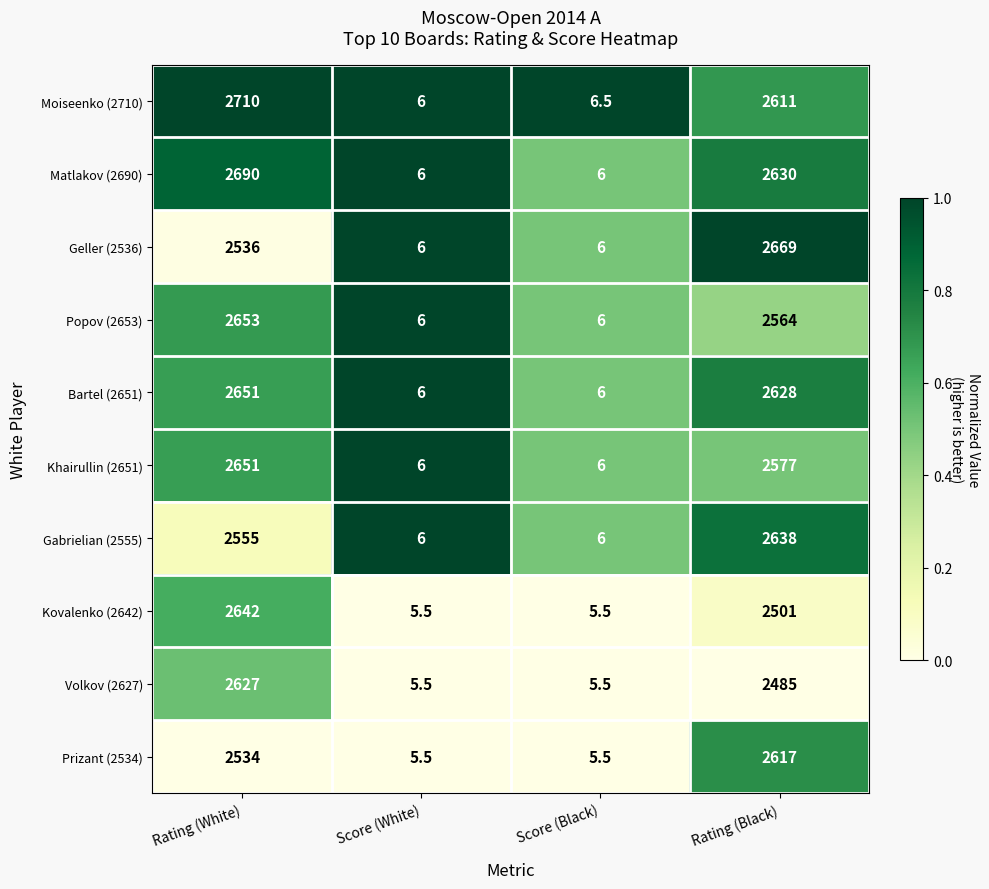

Is the value of Volkov (2627) at Rating (White) greater than the value of Kovalenko (2642) at Score (Black)?

Yes